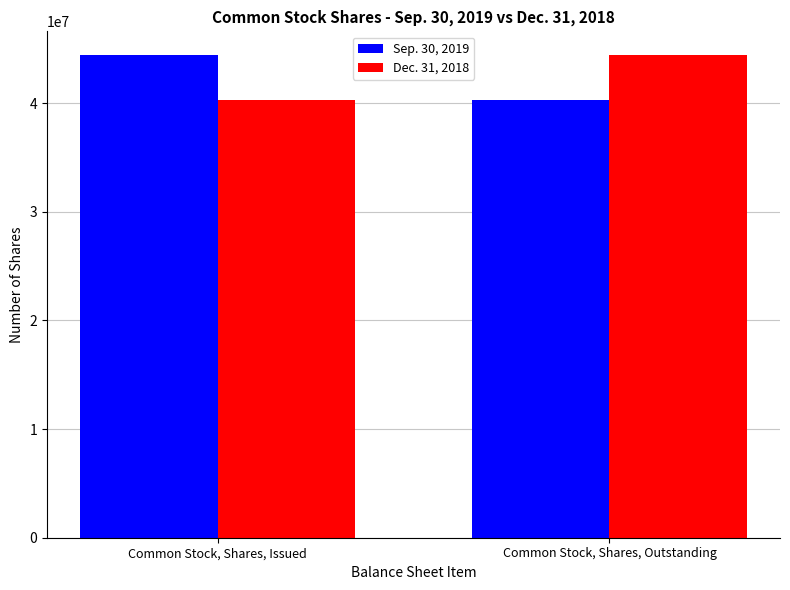

What is the spread (max minus min) of values at Common Stock, Shares, Issued?

4077185